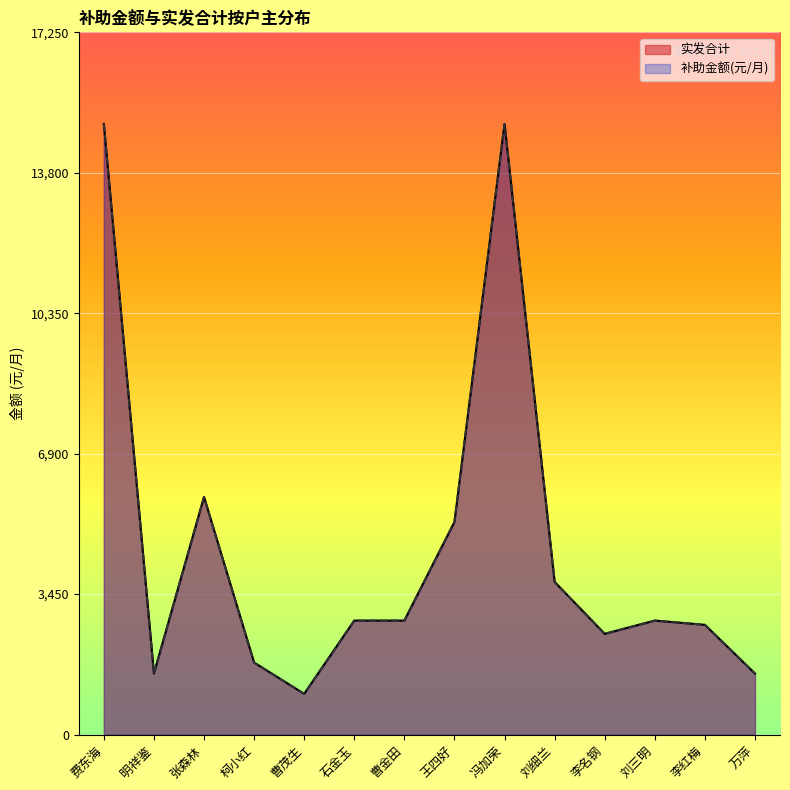

What is the difference between the second highest and minimum values in the 实发合计 series?

14000